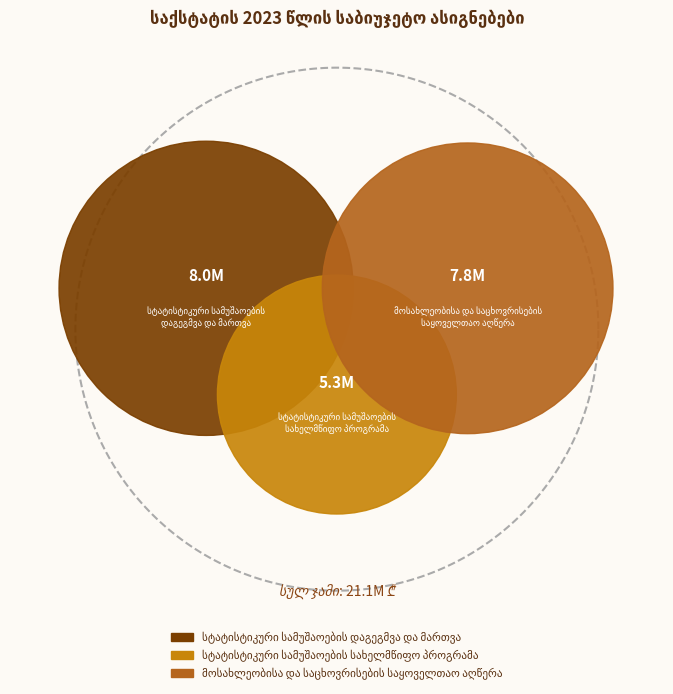

What is the change in value from სტატისტიკური სამუშაოების დაგეგმვა და მართვა to სტატისტიკური სამუშაოების სახელმწიფო პროგრამა?

-2725000